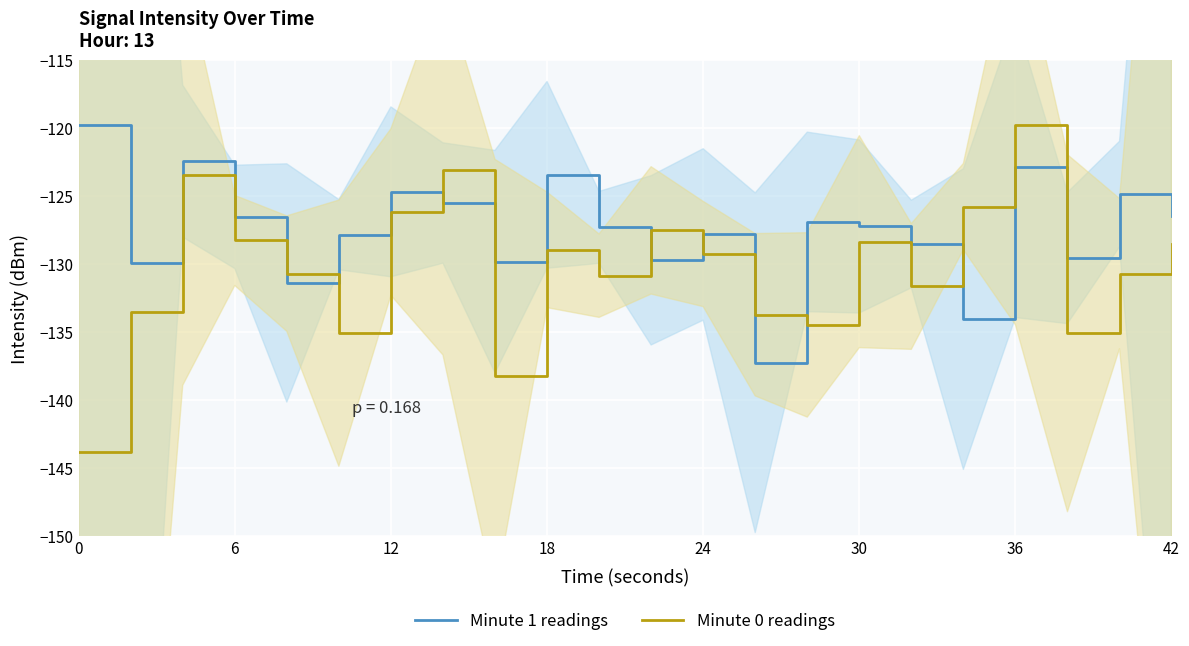

How many data points does each series have?

22